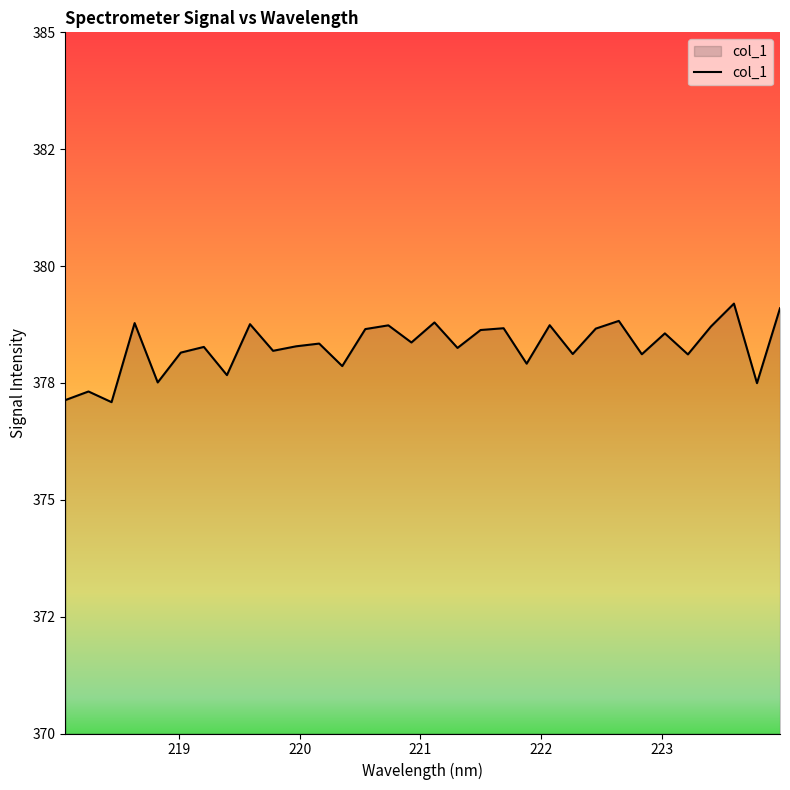

Does the chart have visible grid lines?

No